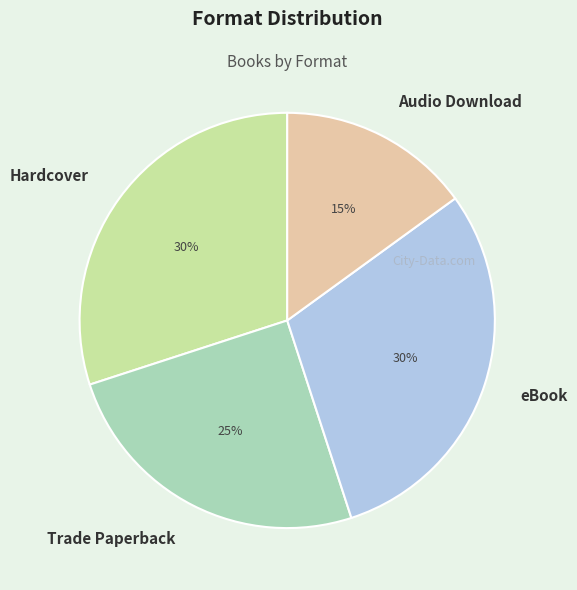

The Audio Download slice represents 25% of the pie. True or false?

False